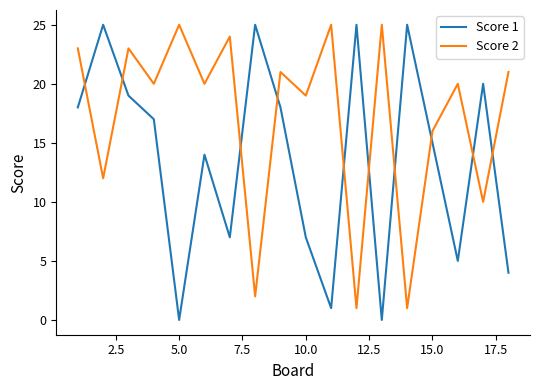

Rank the series by their average value, from lowest to highest.

Score 1, Score 2